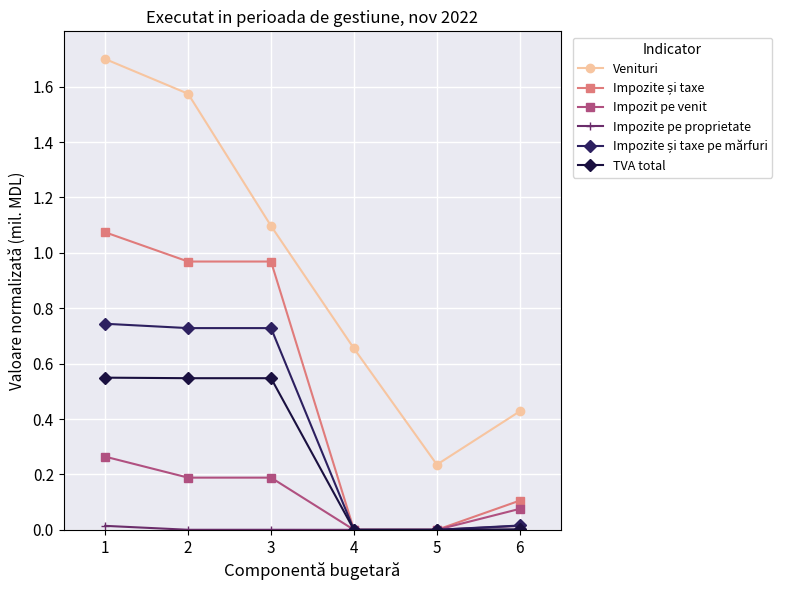

Which series has the largest total across all categories?

Venituri